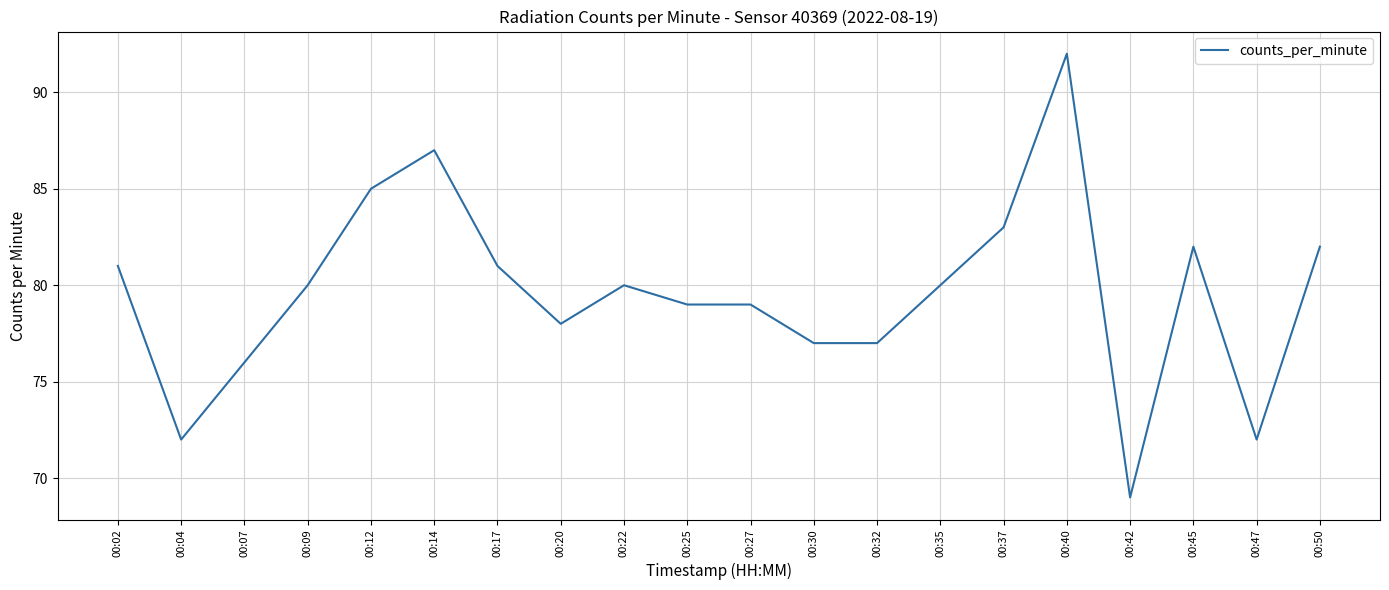

Where is the first local minimum?

00:04